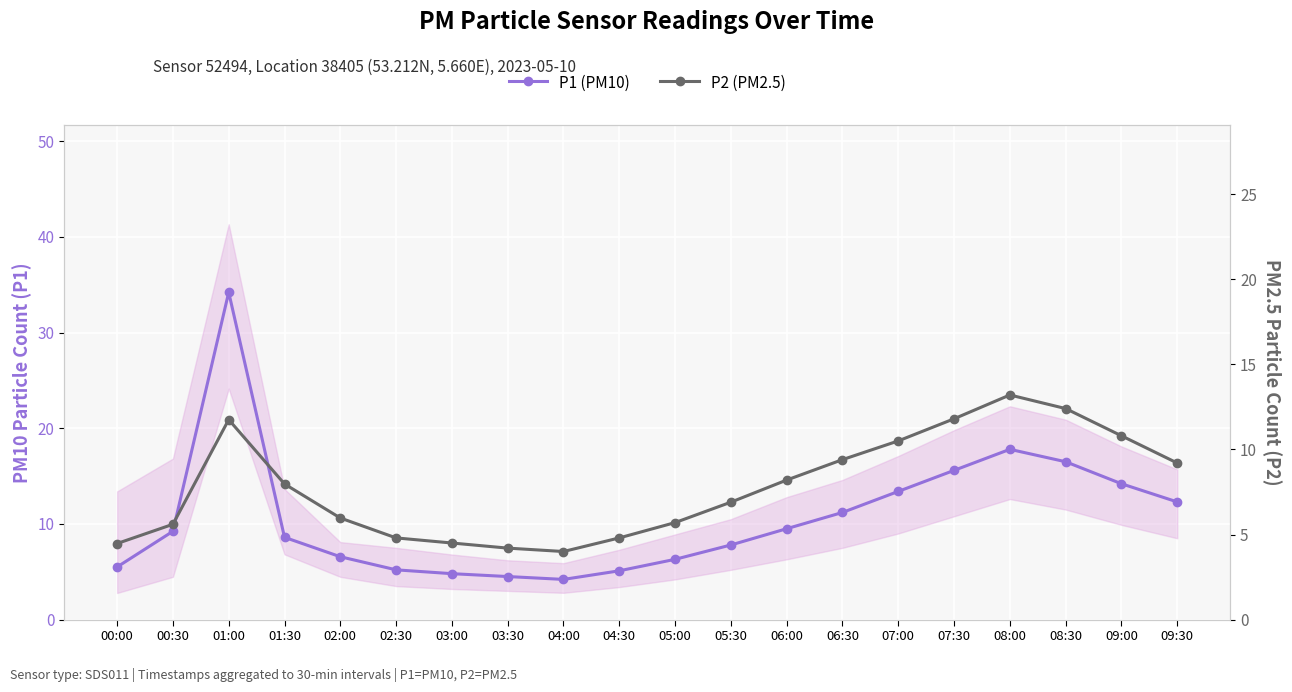

Which series has the largest total across all categories?

P1 (PM10)